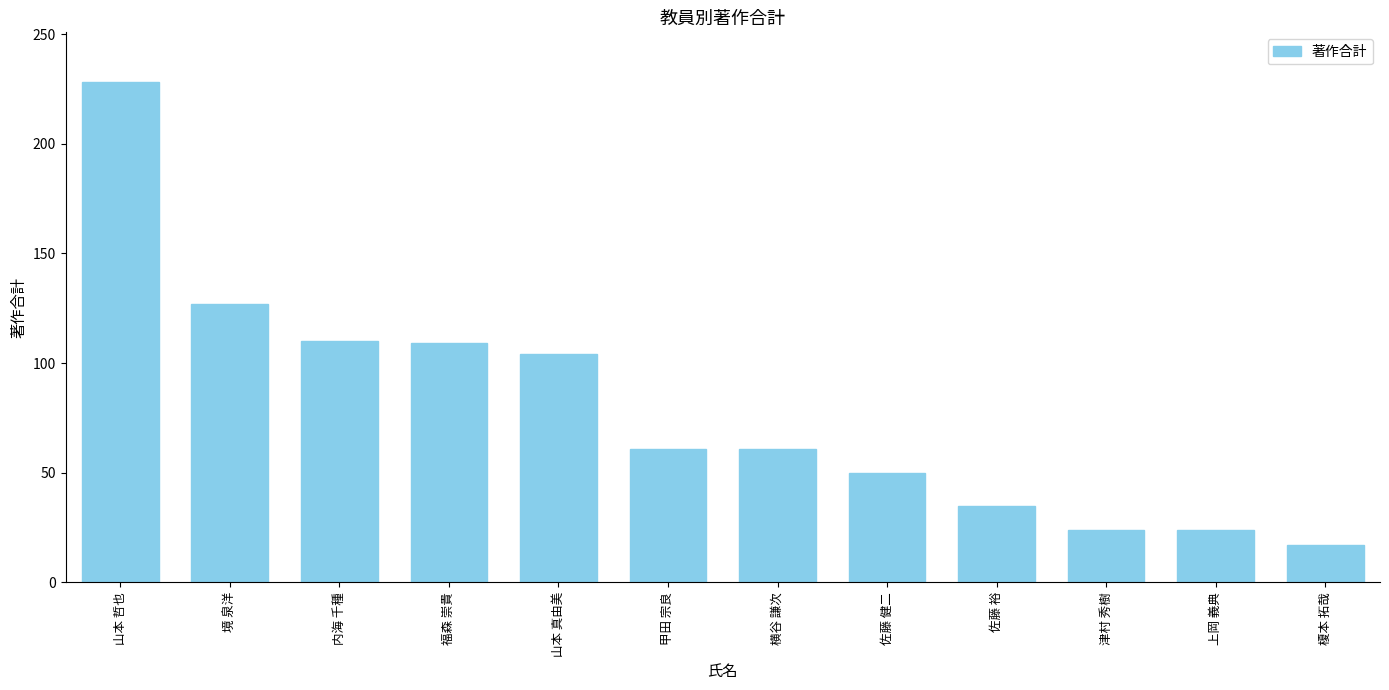

Count the number of categories in the chart.

12